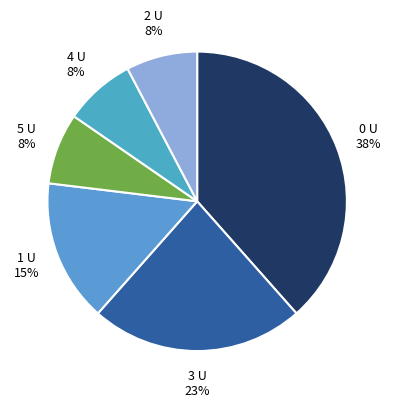

To the nearest percent, what is the average slice percentage?

17%